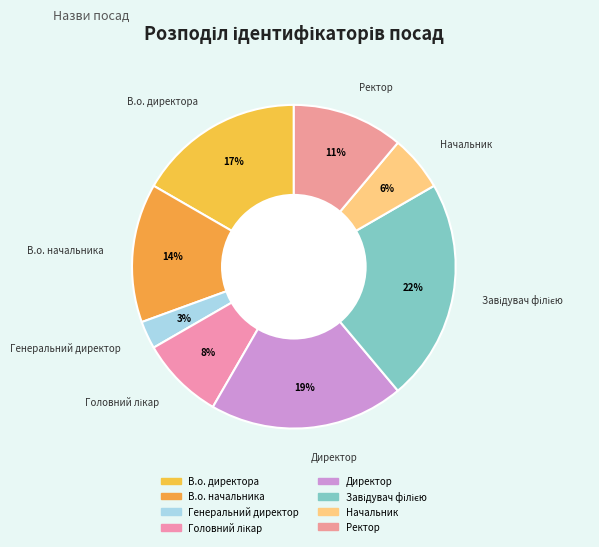

Count the number of slices in the pie.

8